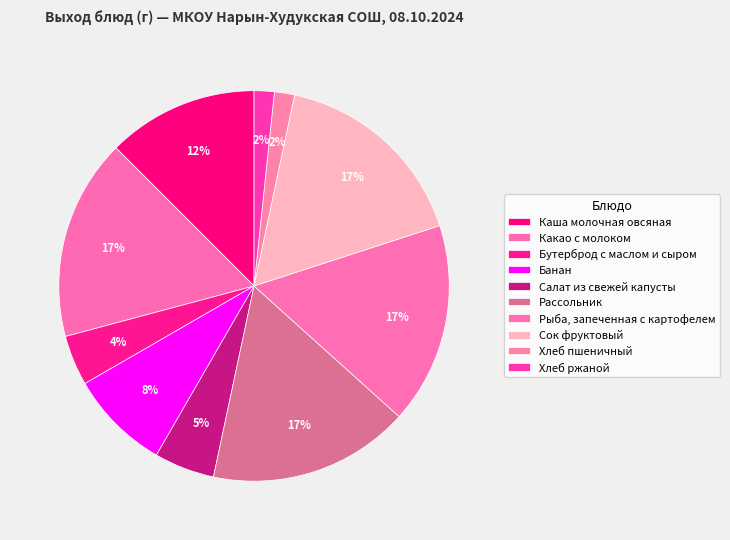

To the nearest percent, what percentage of the pie is Хлеб ржаной?

2%